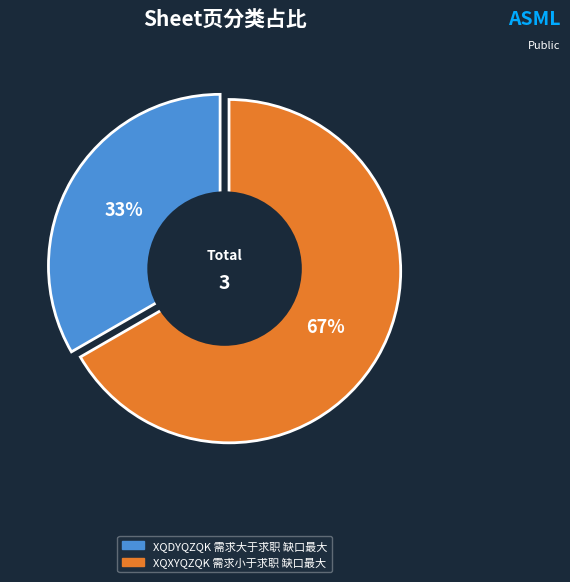

What is the ratio of the value at XQDYQZQK 需求大于求职缺口最大的前二十个职业情况 to the value at XQXYQZQK 需求小于求职缺口最大的前二十个职业(职?

0.5